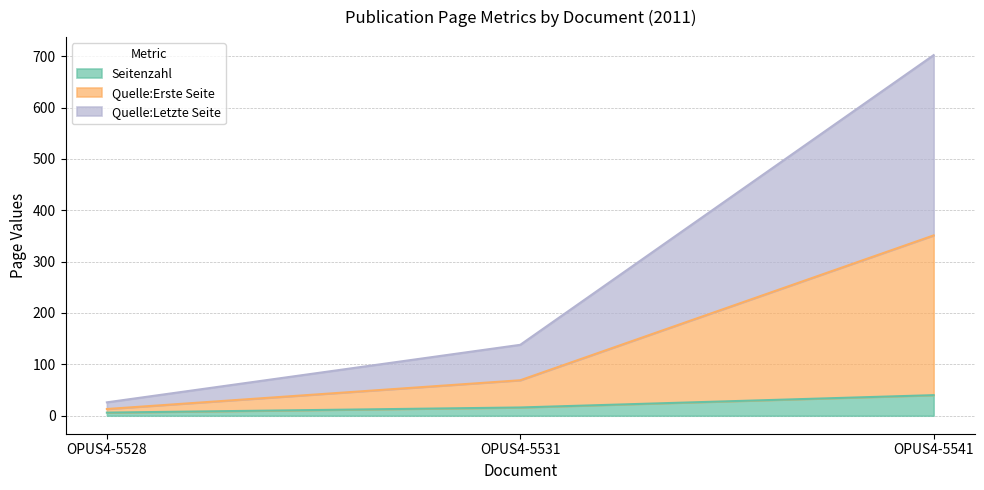

Which series has the widest spread of values?

Quelle:Letzte Seite